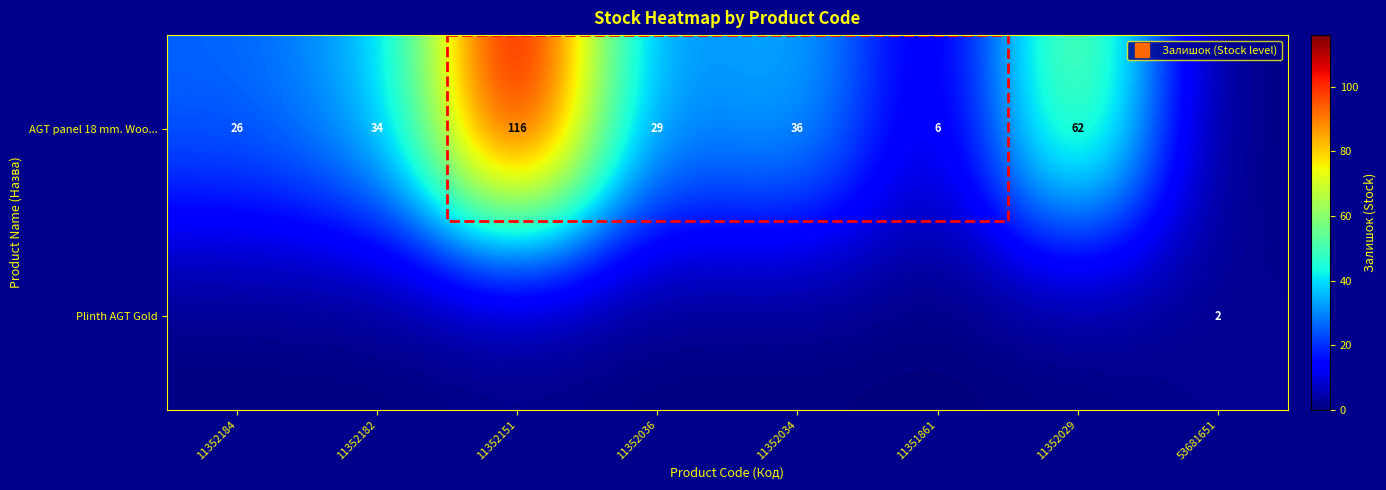

At which category is the sum across all series the highest?

11352151